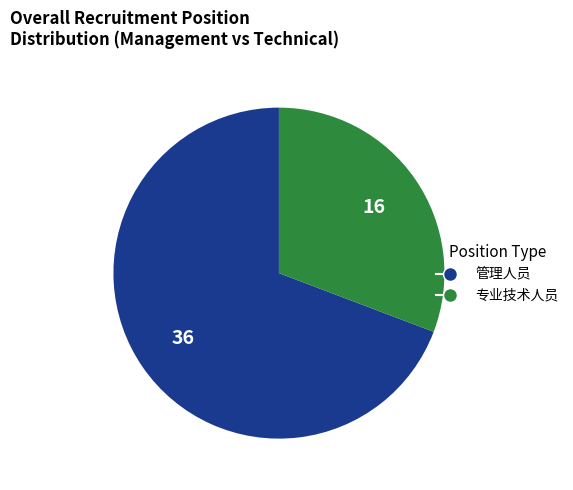

Do 管理人员 and 专业技术人员 together represent more than half of the pie?

Yes